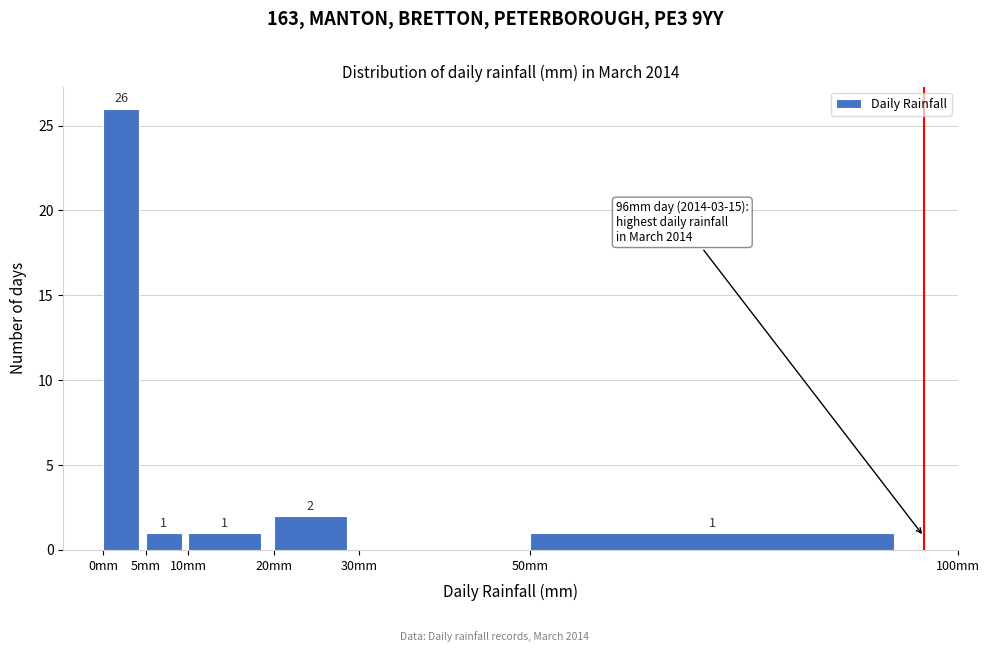

Which range on the x-axis has the tallest bar?

0 to 5